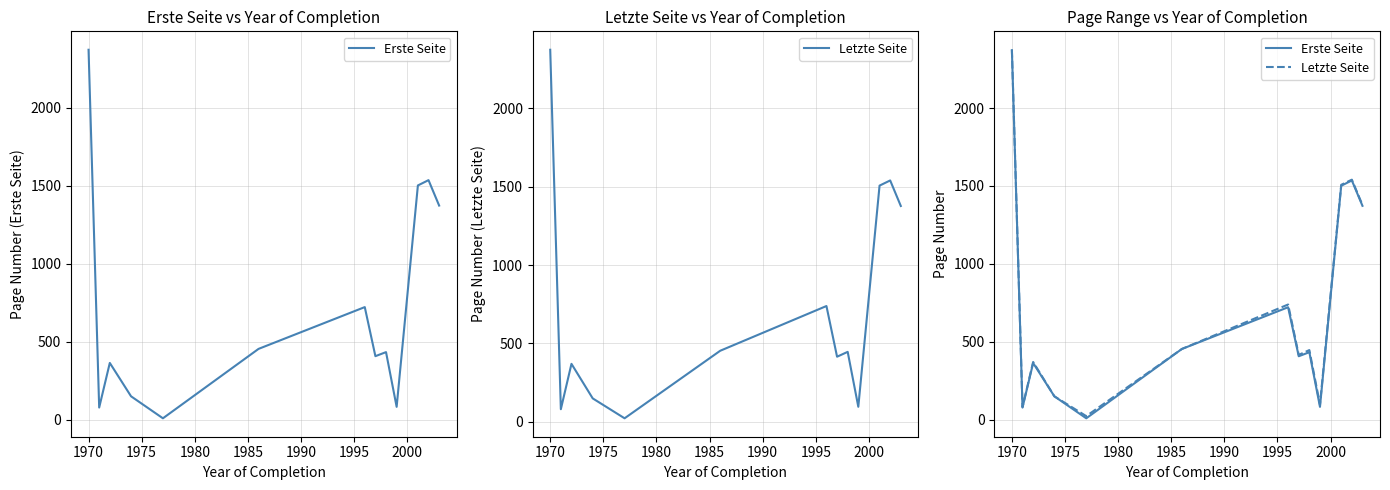

Is it true that Letzte Seite equals 249.2 at 1980?

False